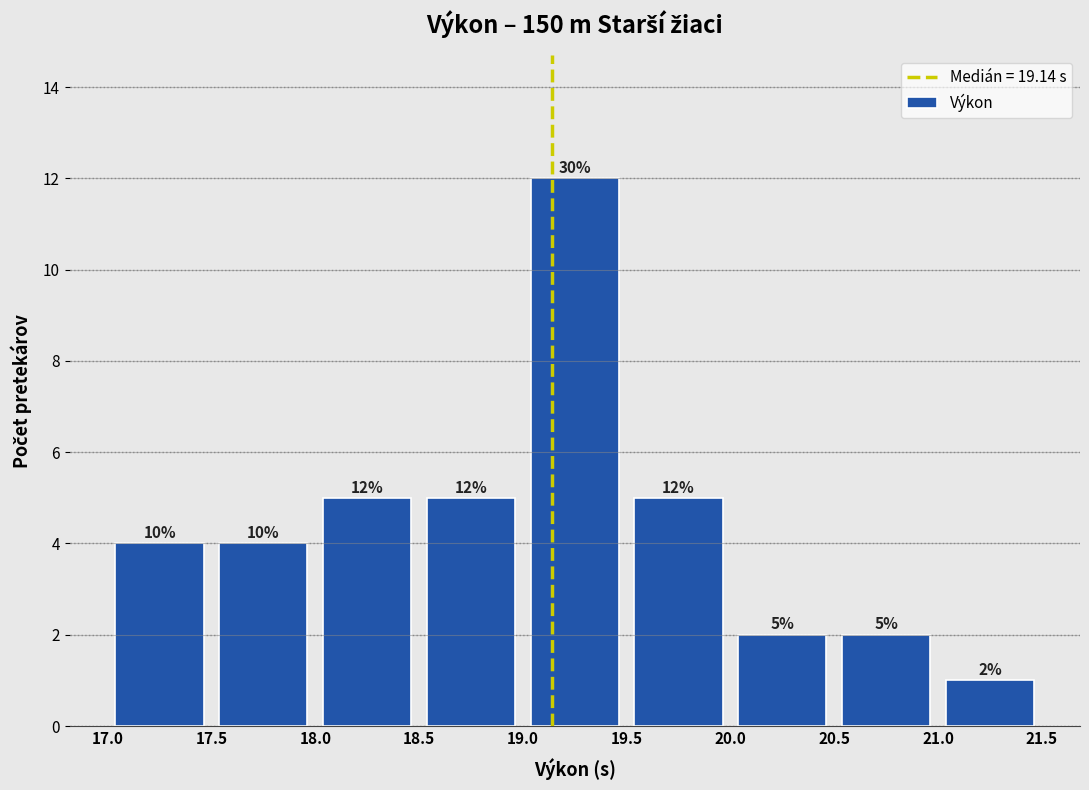

Which range on the x-axis has the tallest bar?

19.0 to 19.5